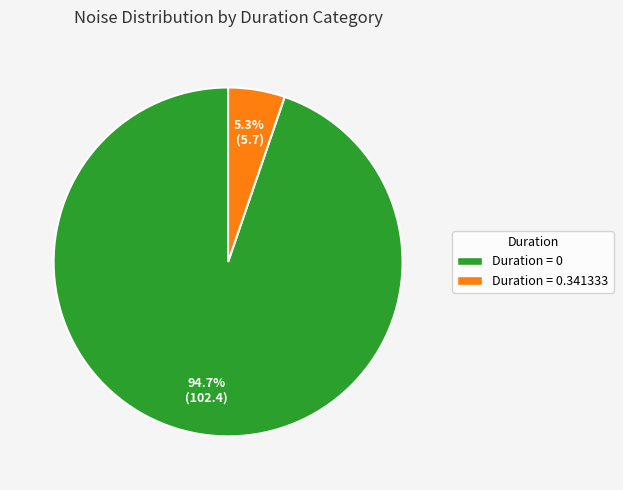

Is there any slice that represents more than half of the pie?

Yes